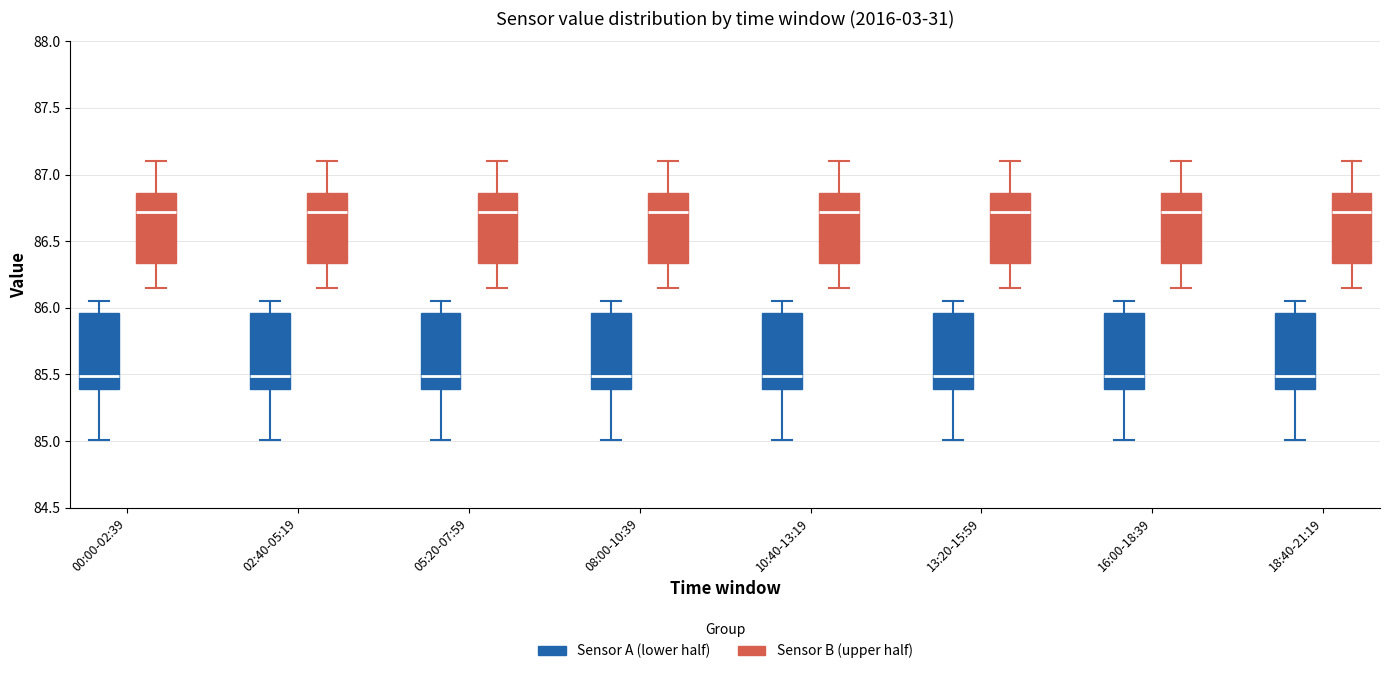

Where does the median line of the box for 13:20-15:59 (Sensor A (lower half)) sit on the y-axis? The values are not printed on the chart, so give them approximately, as read against the axis.

85.50